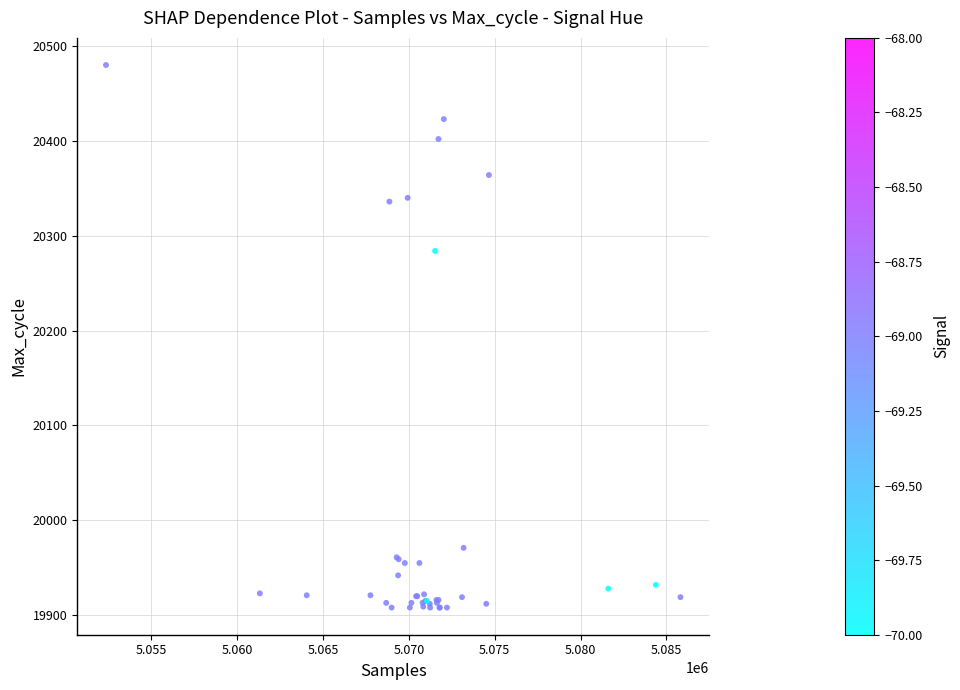

What Y value in the scatter plot is closest to 20194?

20284